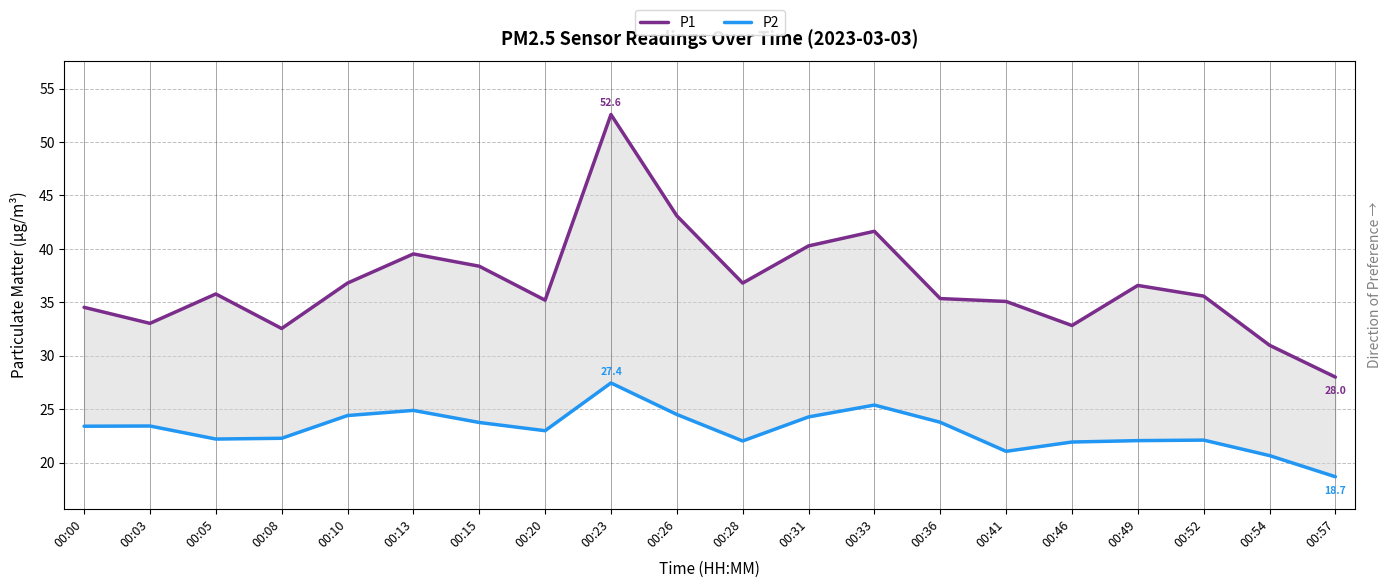

True or false: P2 has a value of 37.1 at 00:10.

False